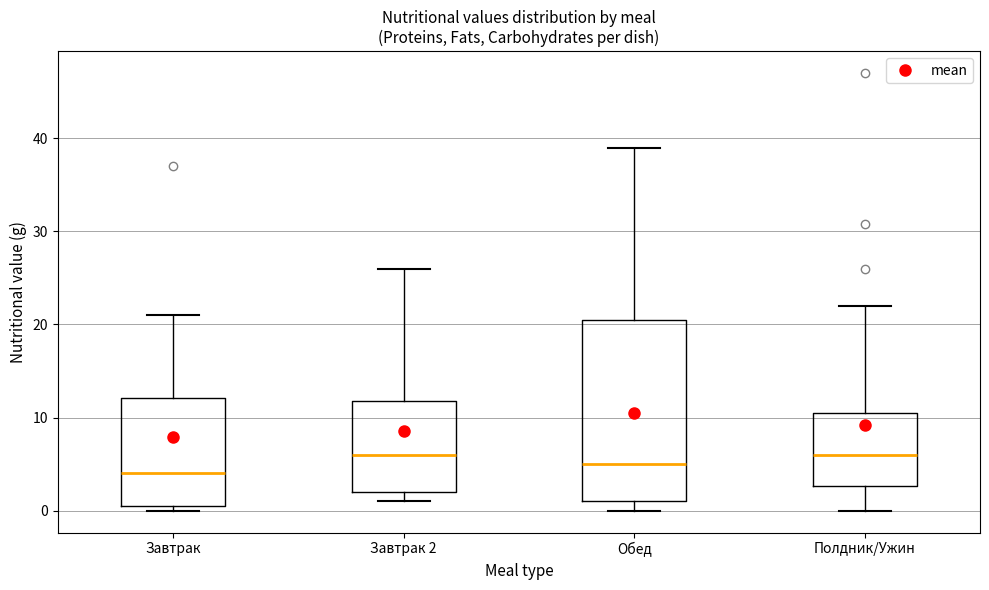

Reading left to right, read every box against the y-axis: the position of its median line, the range the box covers, and the ends of its whiskers. The values are not printed on the chart, so give them approximately, as read against the axis.

Завтрак: median 4, box 1 to 12, whiskers 0 to 21
Завтрак 2: median 6, box 2 to 12, whiskers 1 to 26
Обед: median 5, box 1 to 21, whiskers 0 to 39
Полдник/Ужин: median 6, box 3 to 11, whiskers 0 to 22